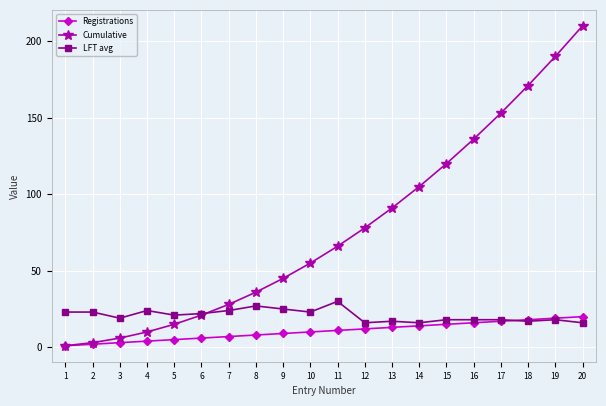

Read the Registrations value at 5, to the nearest 5.

5